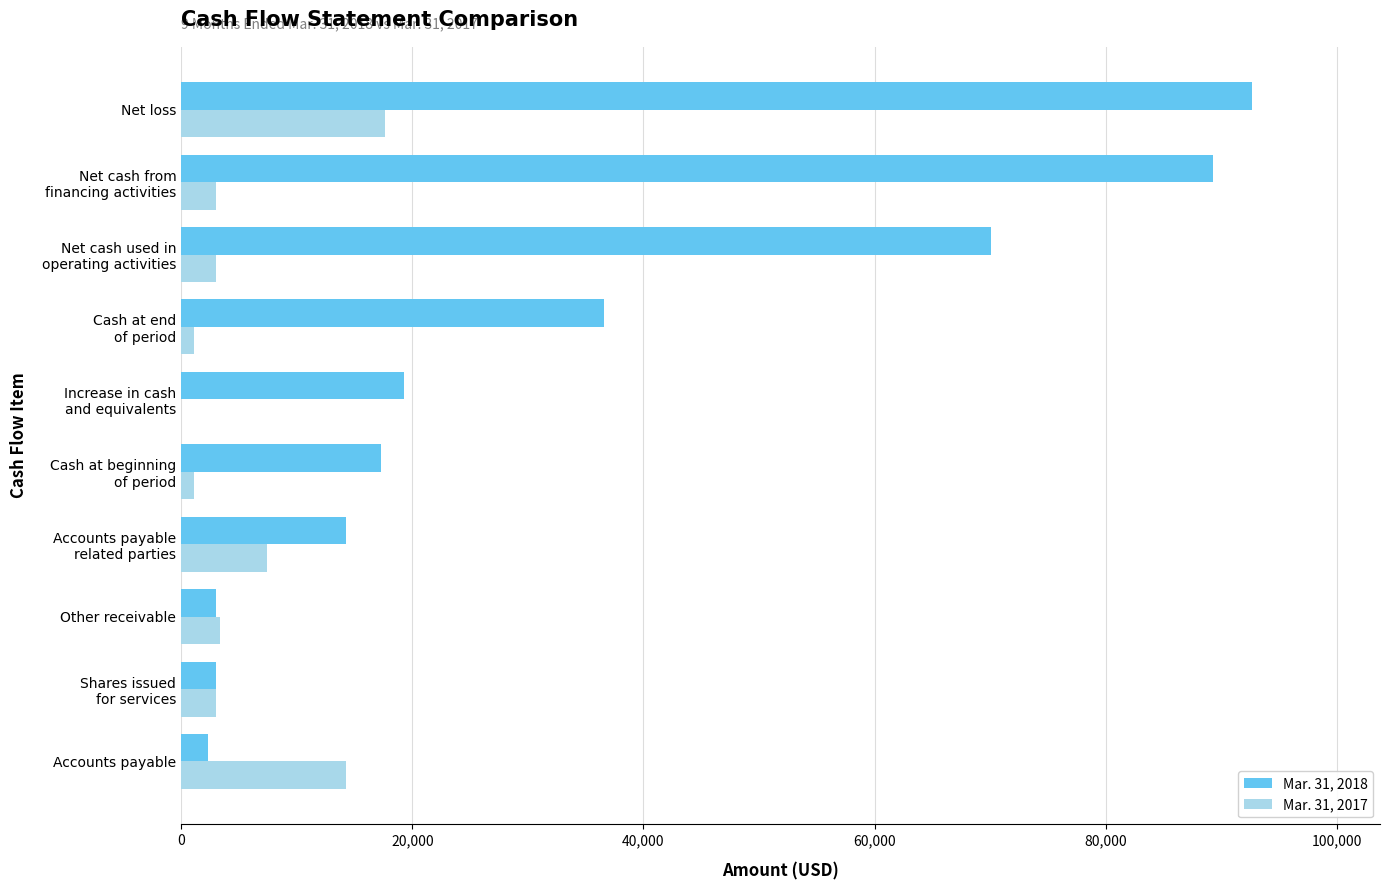

Which series has the largest total across all categories?

Mar. 31, 2018